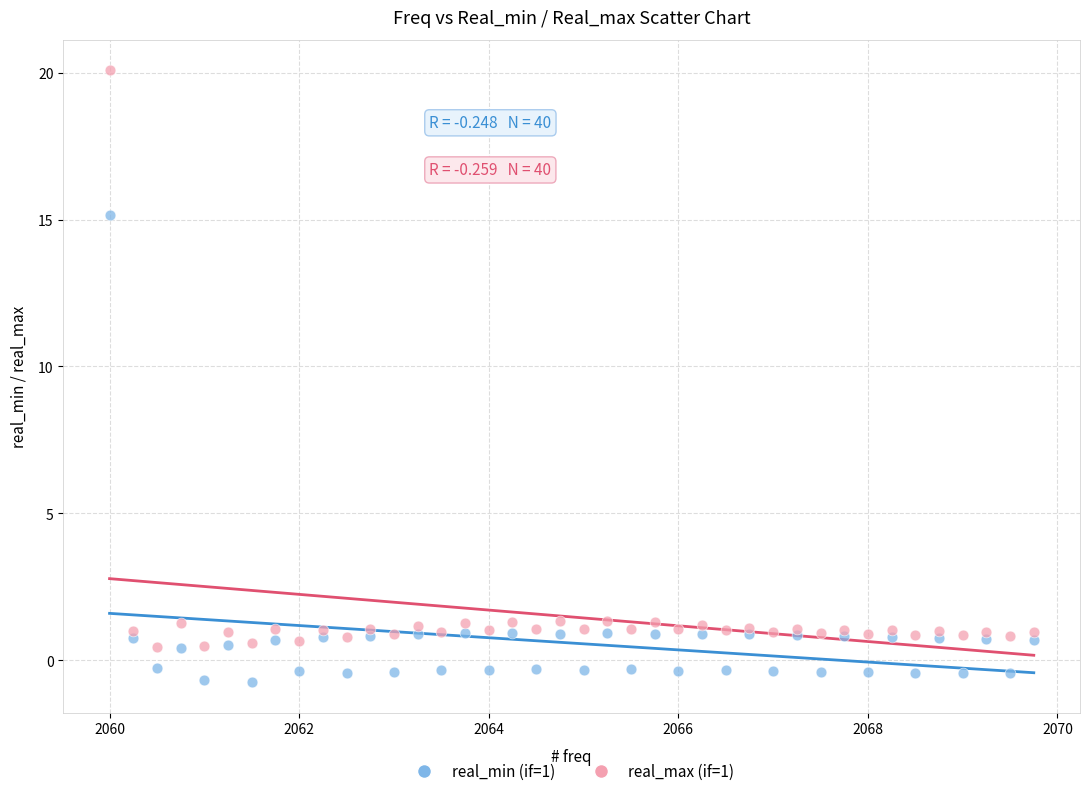

Which series has the largest Y range (max minus min)?

real_max (if=1)